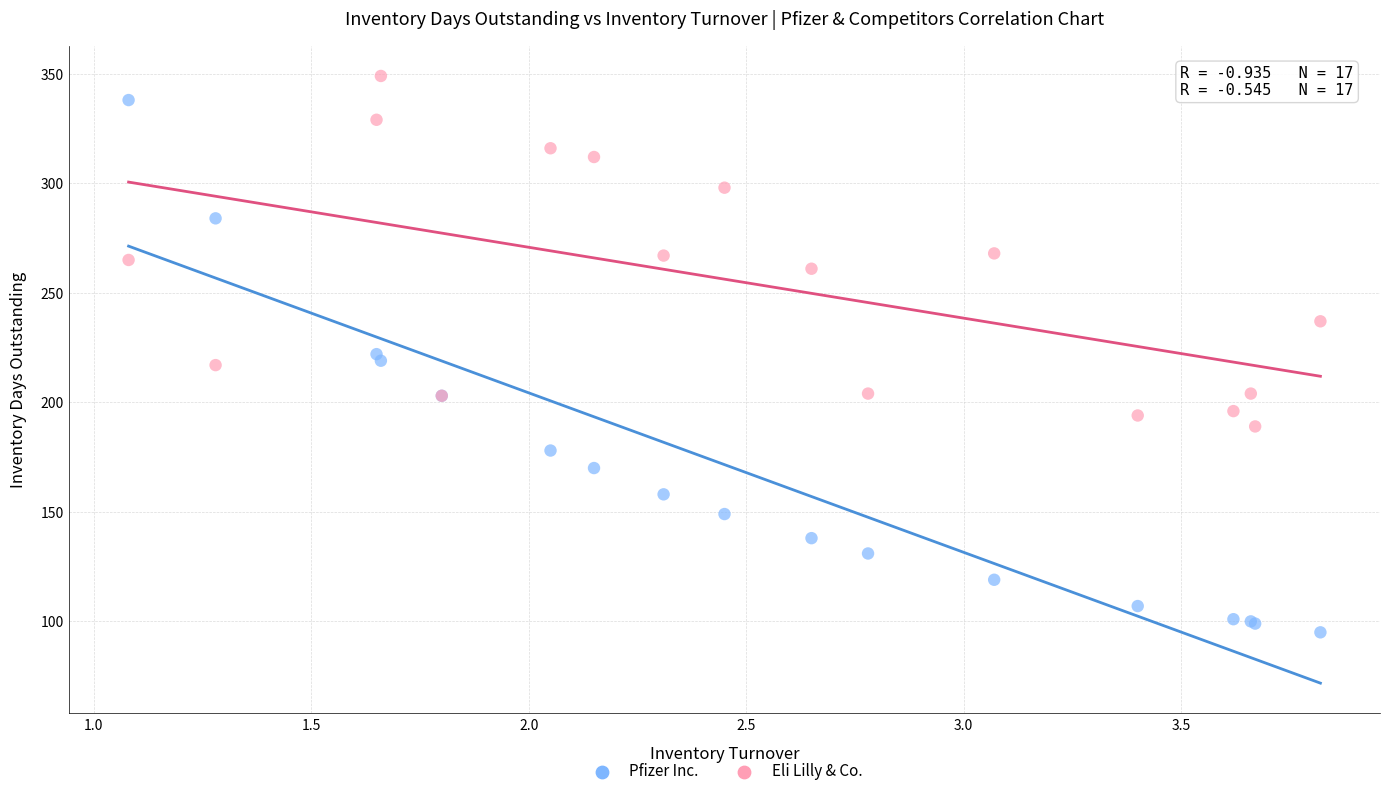

Which series reaches the minimum Y coordinate?

Pfizer Inc.